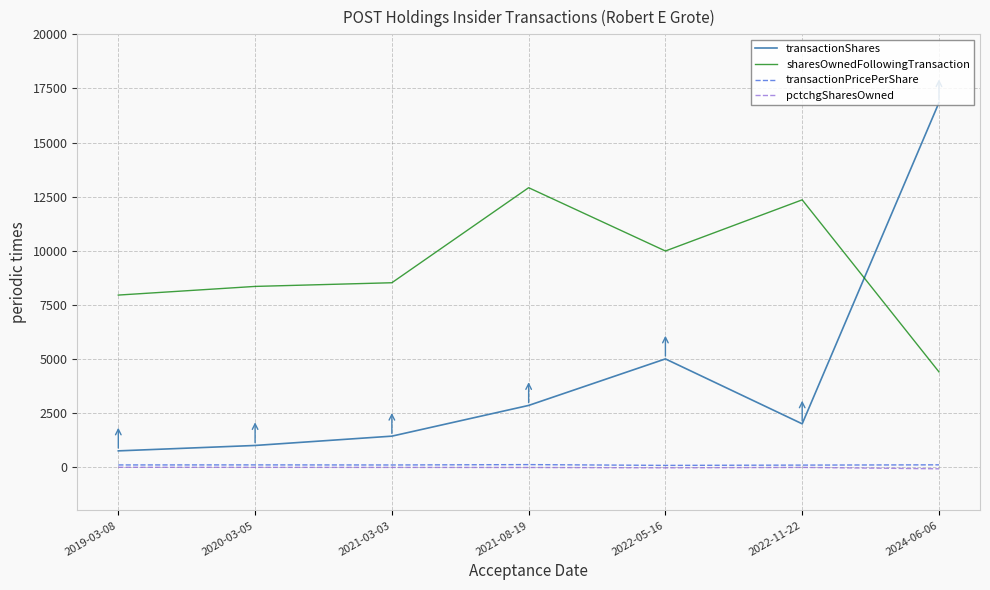

What are all the series names shown in the legend?

transactionShares, sharesOwnedFollowingTransaction, transactionPricePerShare, pctchgSharesOwned